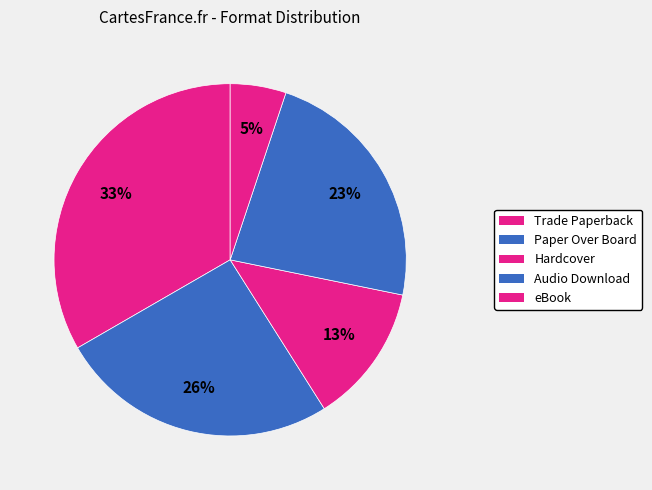

True or false: eBook accounts for 5% of the total.

True